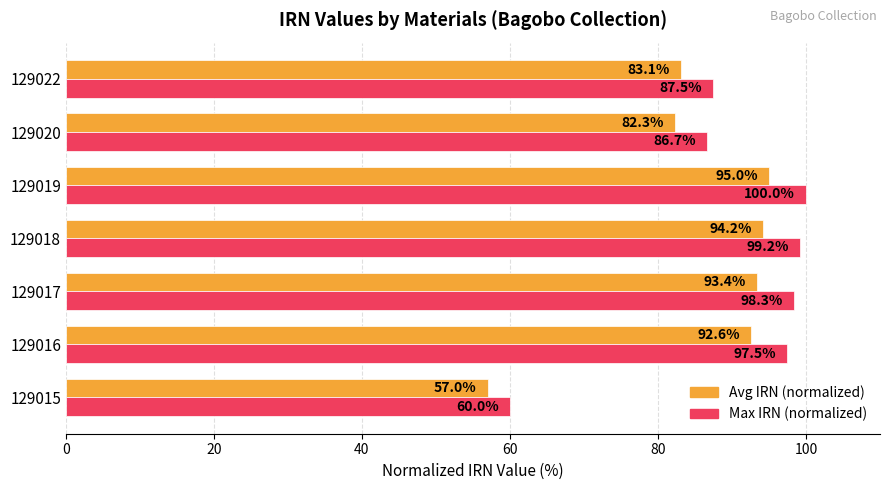

Is the value of Avg IRN (normalized) at 129022 greater than the value of Max IRN (normalized) at 129017?

No